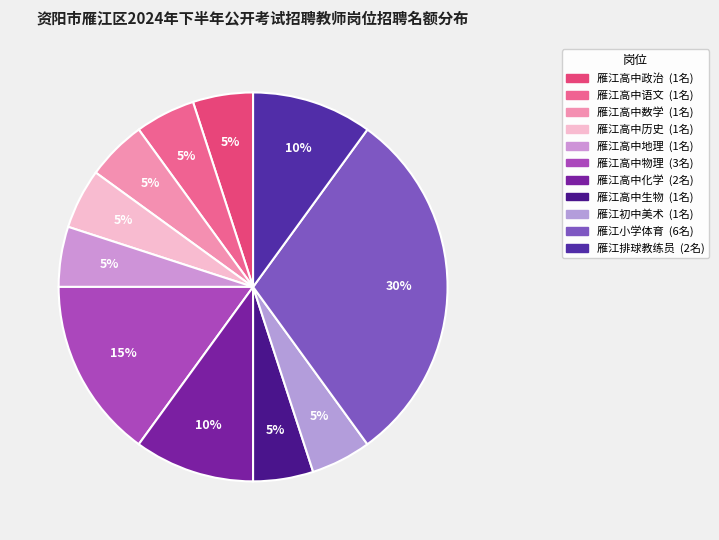

Count the number of slices in the pie.

11